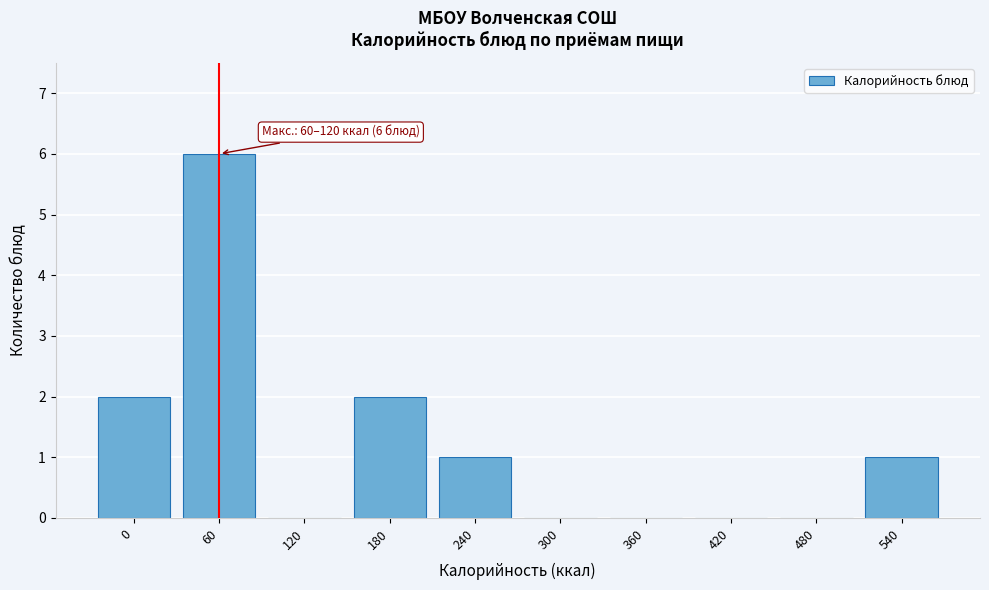

Reading right to left, list all the values displayed in this chart.

540=1	480=0	420=0	360=0	300=0	240=1	180=2	120=0	60=6	0=2